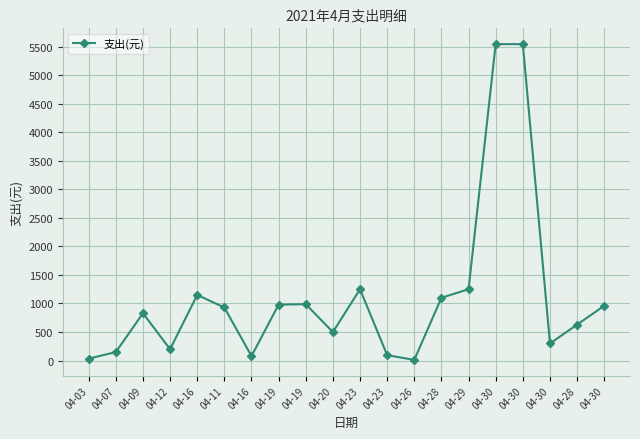

Does the chart have visible grid lines?

Yes